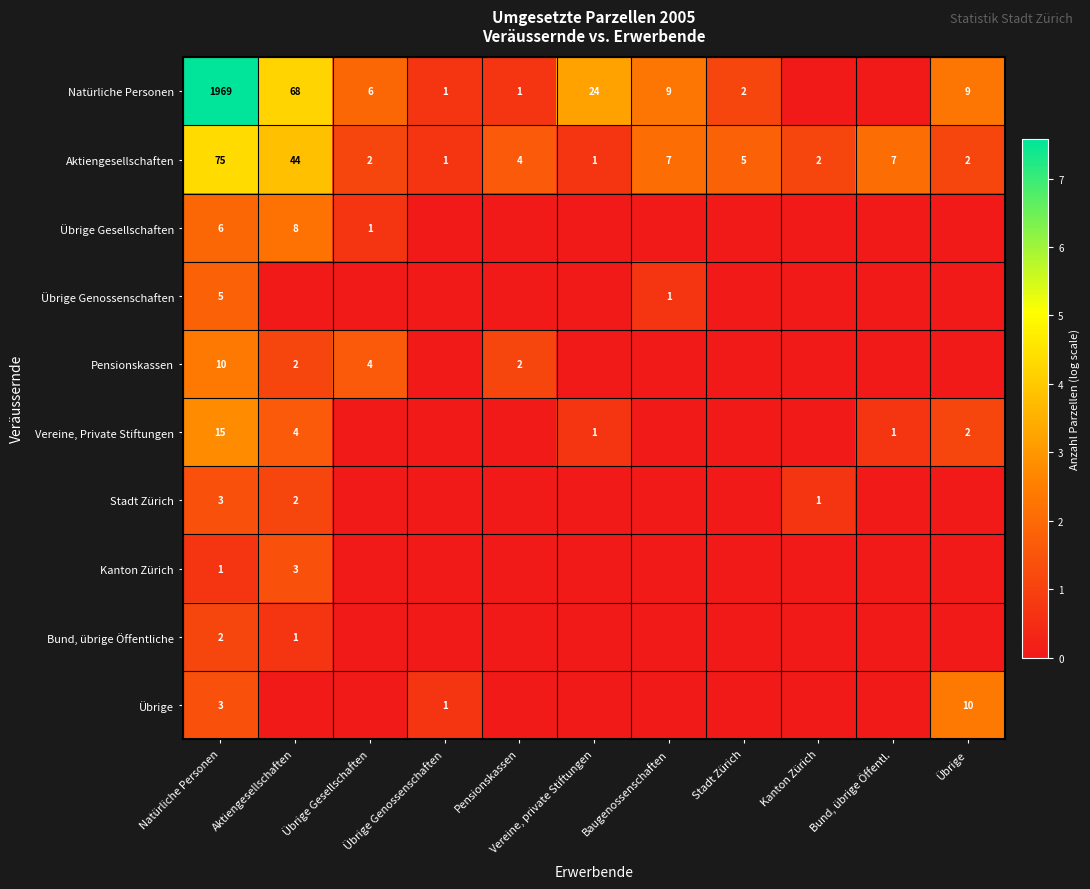

What is the total value across all series at Übrige Genossenschaften?

2.1